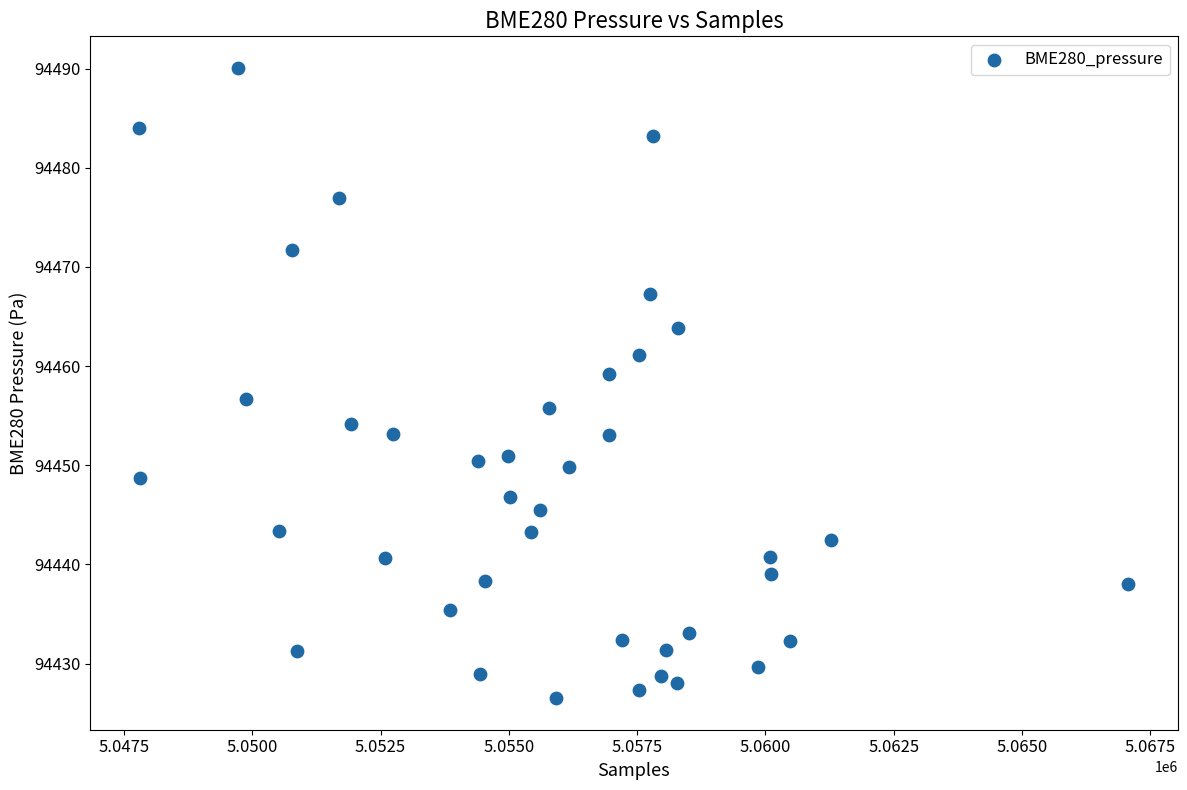

What is the range of Y values (max minus min)?

63.6